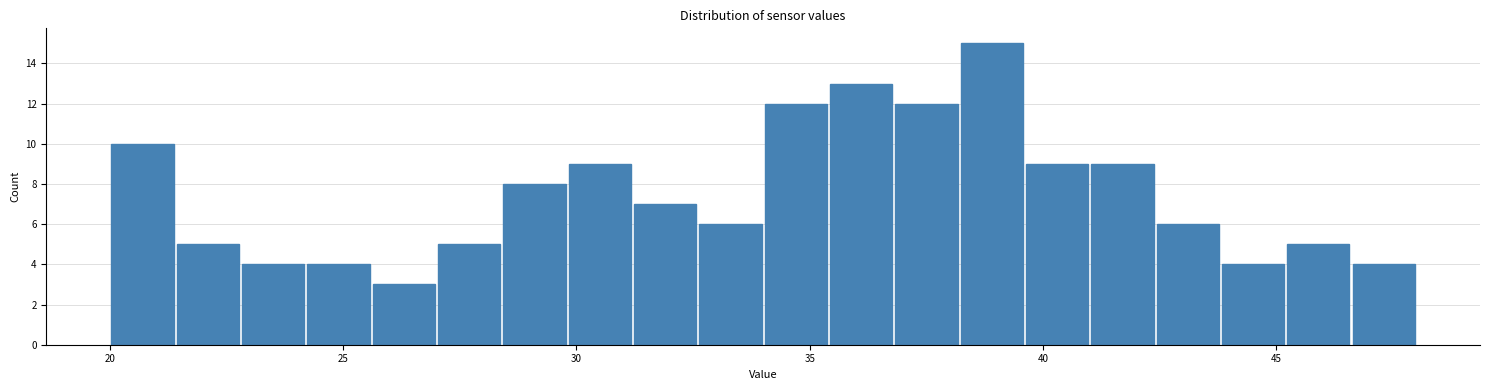

Around what value on the x-axis is the tallest bar? Give the approximate position of its centre, as read against the axis.

39.0